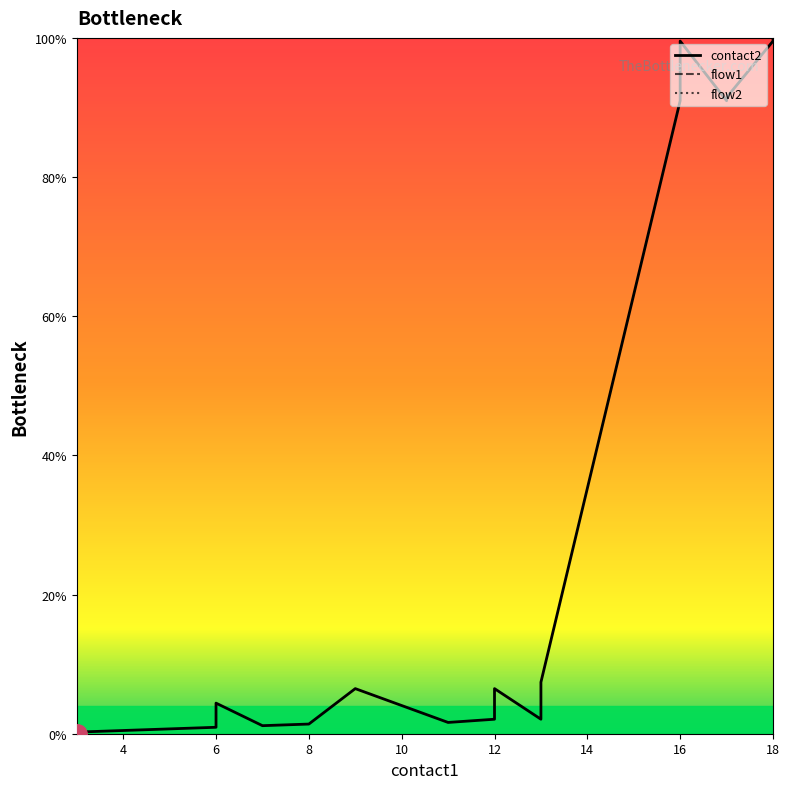

The flow1 series shows 580.2 at 18. True or false?

False